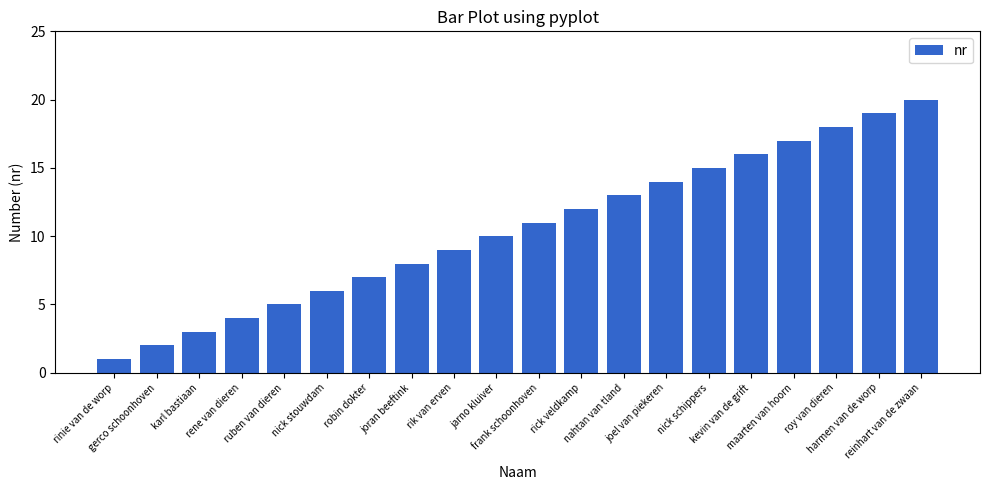

The value at jarno kluiver is 10. True or false?

True